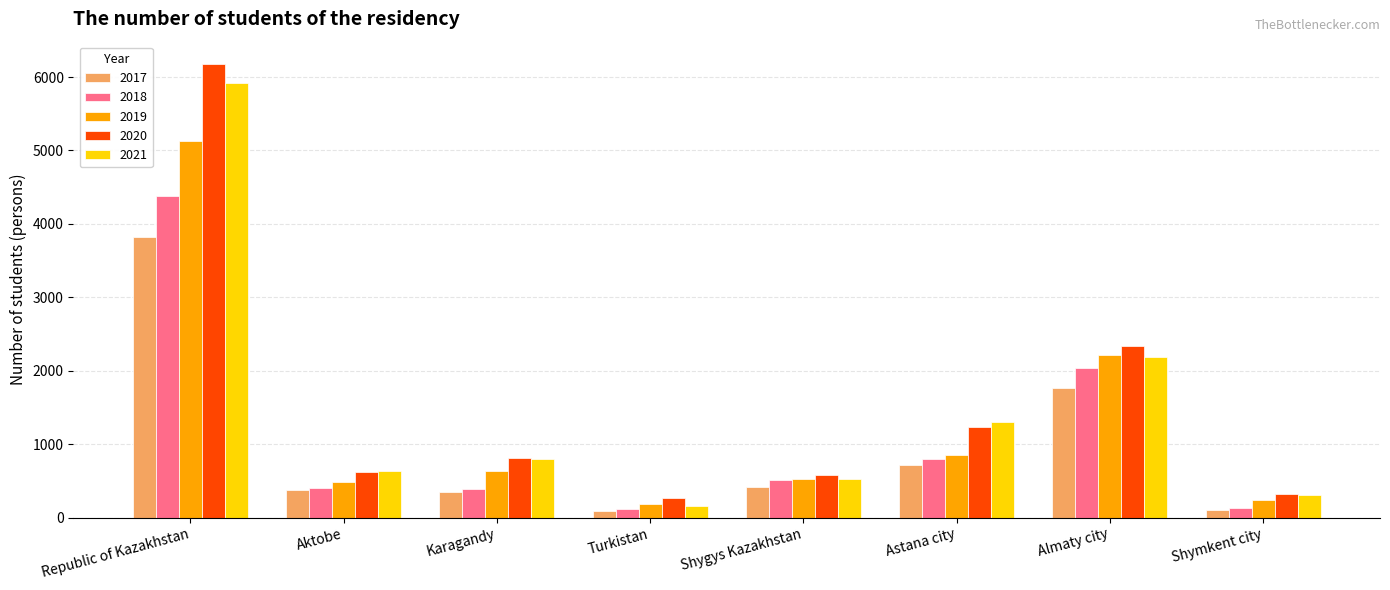

How many data points does each series have?

8